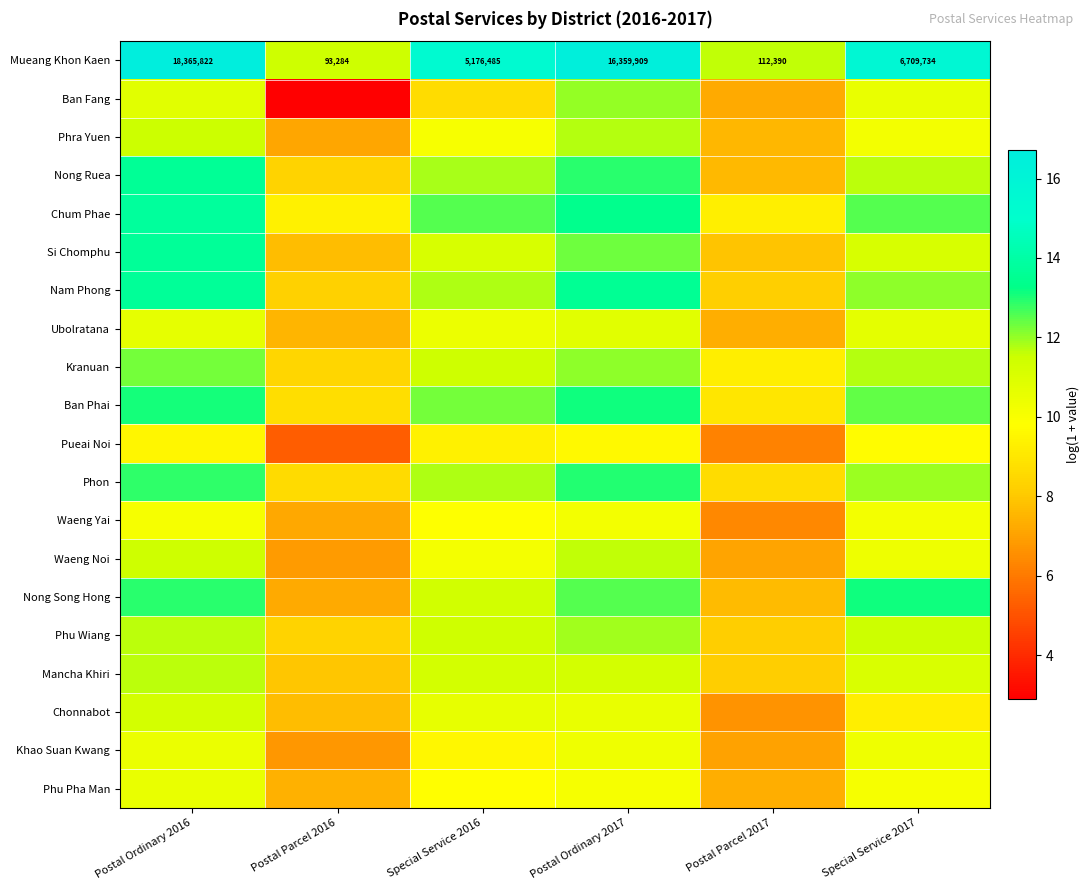

At which category is the sum across all series the highest?

Postal Ordinary 2016